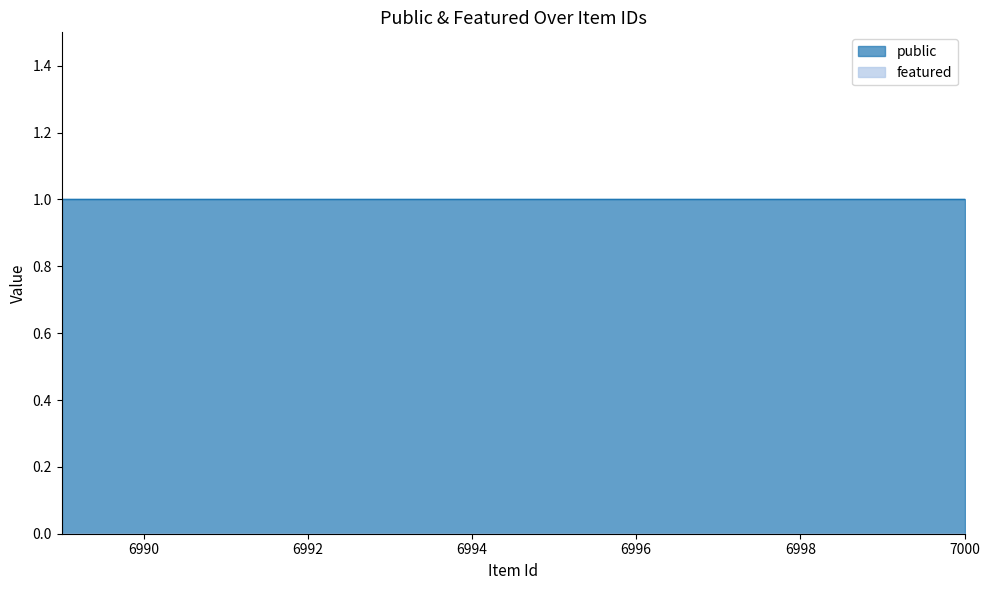

Rank the categories by featured value from lowest to highest.

7000, 6999, 6998, 6997, 6996, 6995, 6994, 6993, 6992, 6991, 6990, 6989